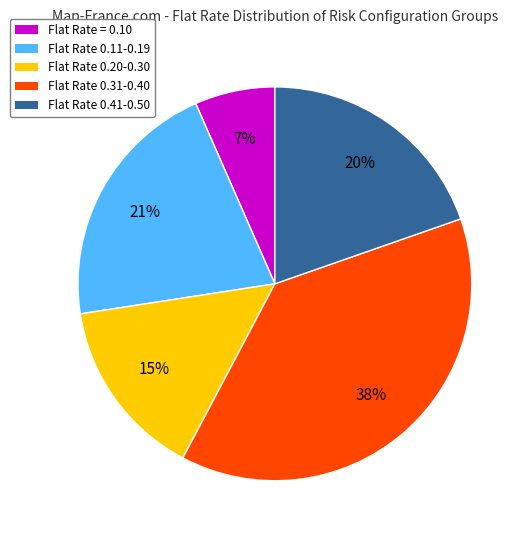

How many segments does this pie chart have?

5